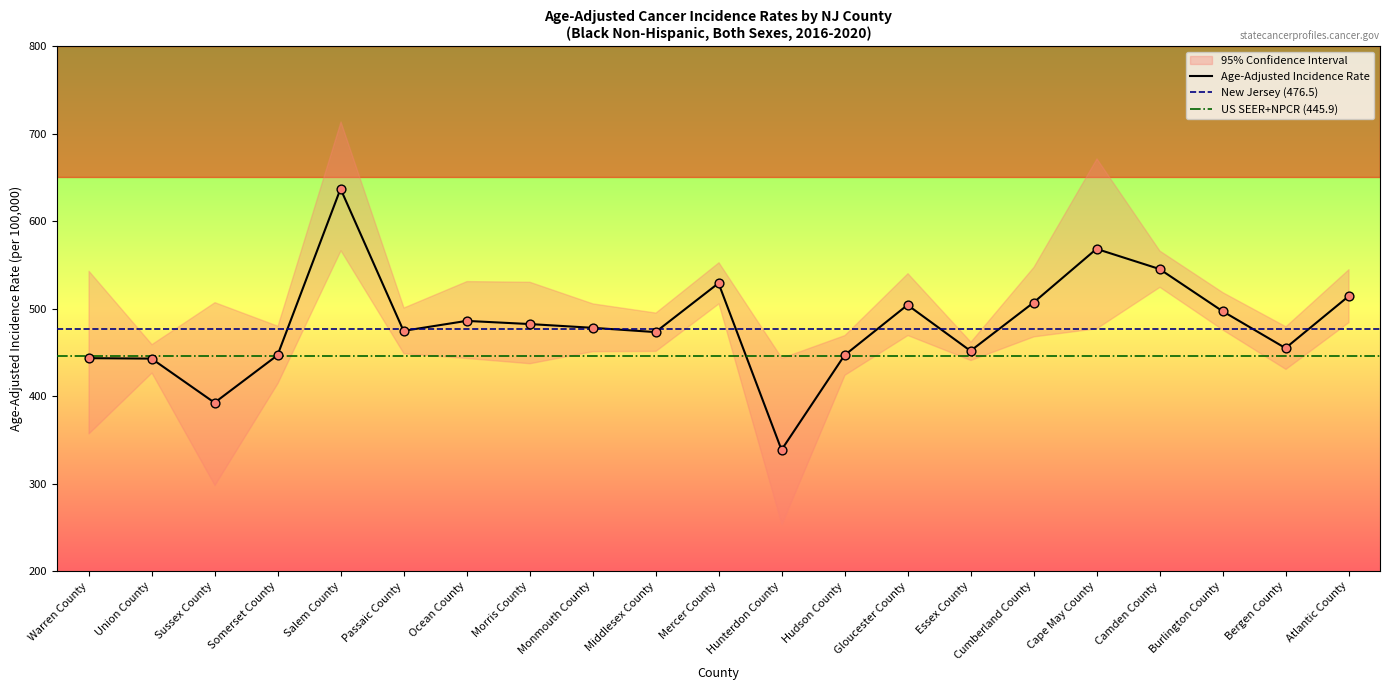

Is the value of Lower 95% CI at Middlesex County greater than the value of Age-Adjusted Rate at Mercer County?

No